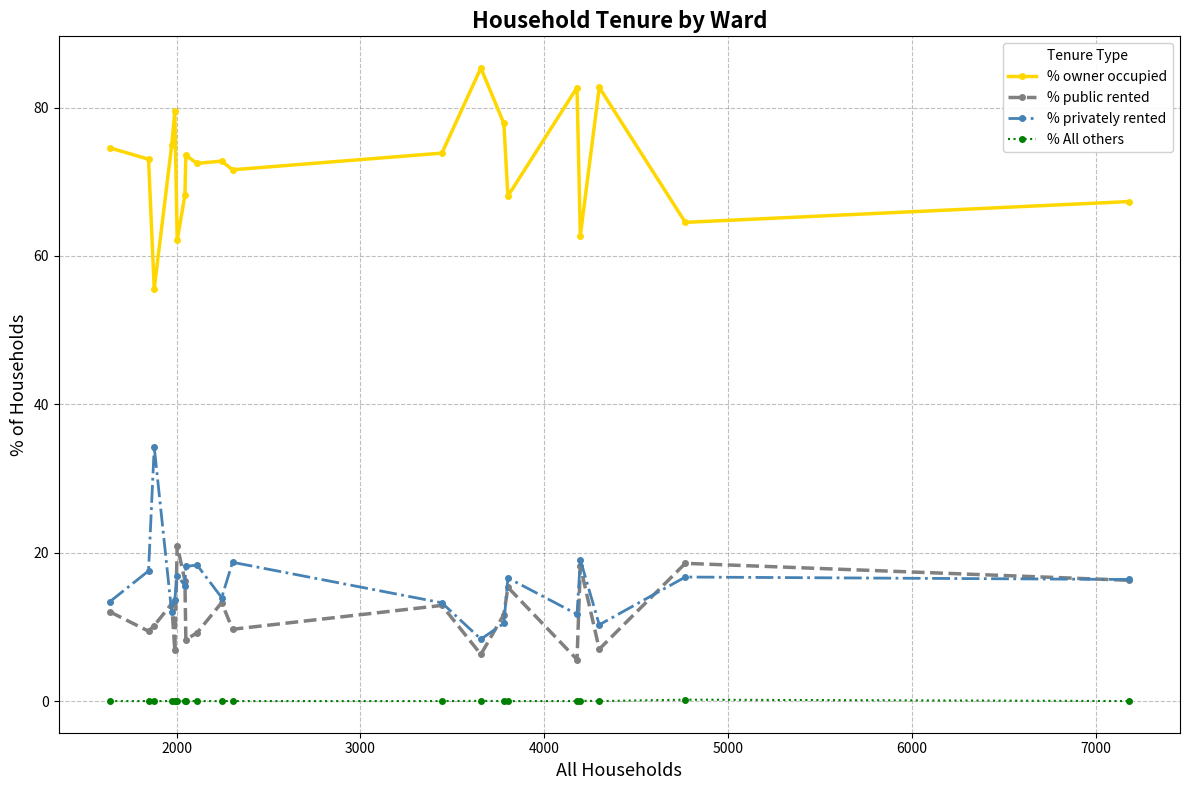

List the series in order of their peak value, highest first.

% owner occupied, % privately rented, % public rented, % All others